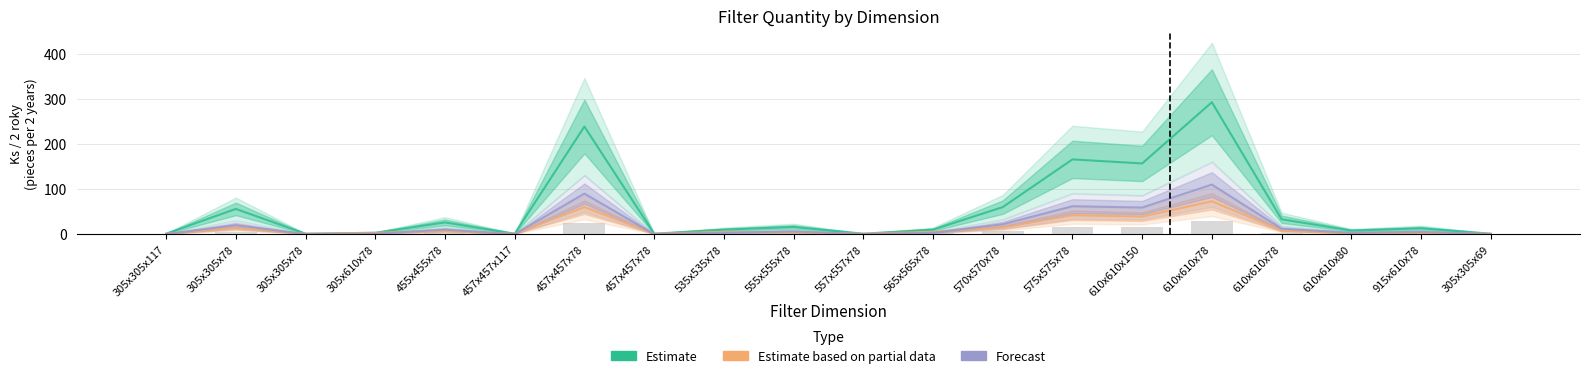

Which series has the widest spread of values?

Estimate